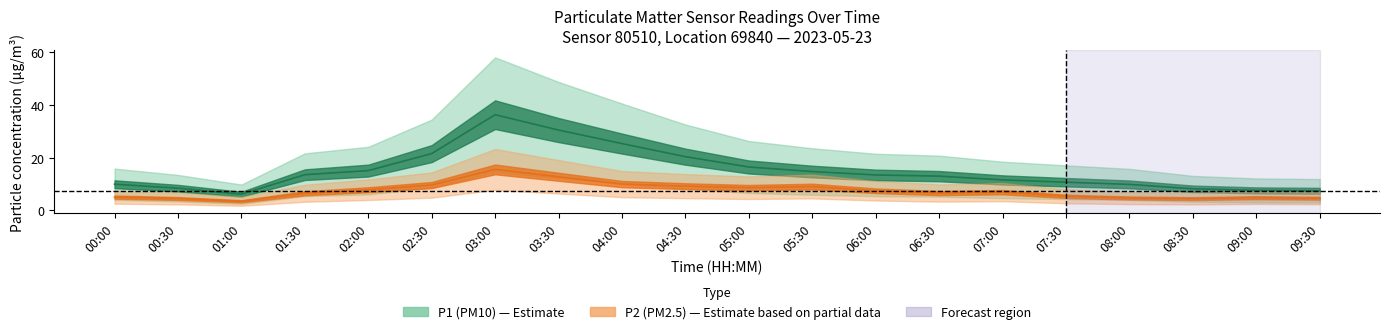

Does the chart display data point markers on the line(s)?

No